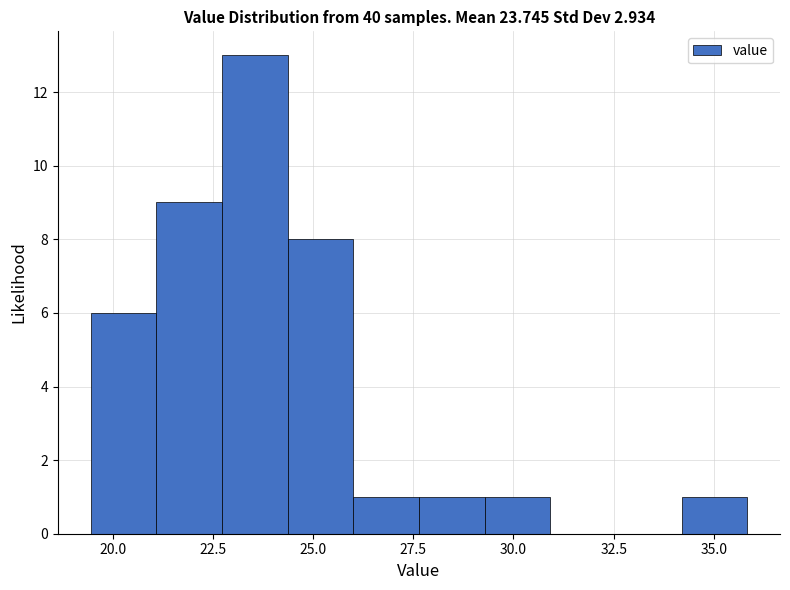

Around what value on the x-axis is the tallest bar? Give the approximate position of its centre, as read against the axis.

23.5